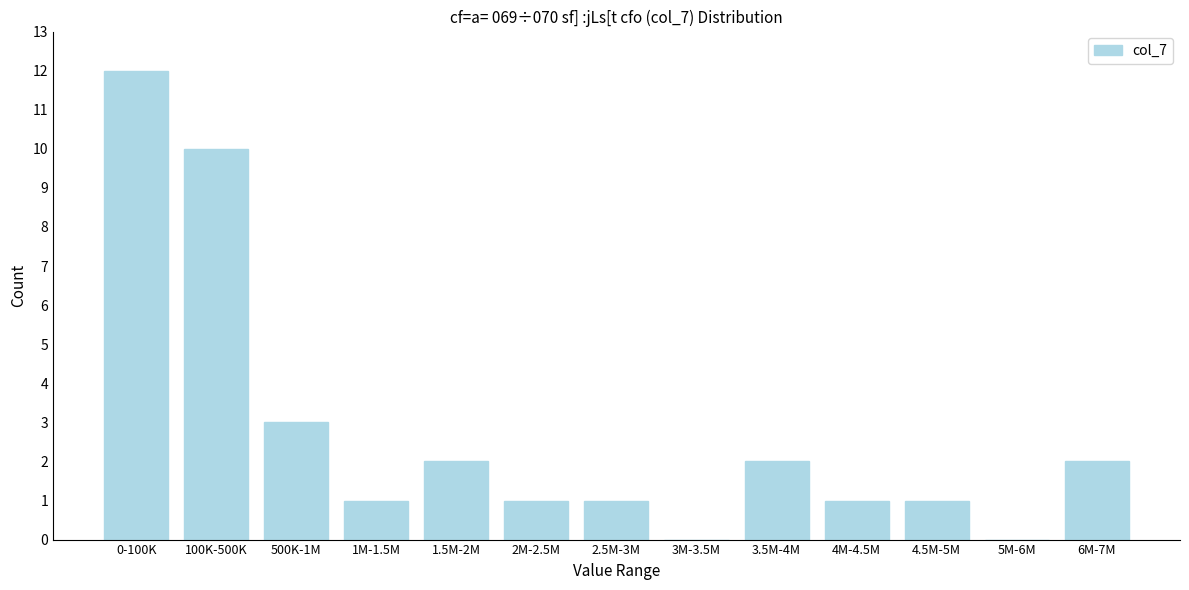

Reading left to right, what are all the values shown in this chart?

0-100K=12	100K-500K=10	500K-1M=3	1M-1.5M=1	1.5M-2M=2	2M-2.5M=1	2.5M-3M=1	3M-3.5M=0	3.5M-4M=2	4M-4.5M=1	4.5M-5M=1	5M-6M=0	6M-7M=2